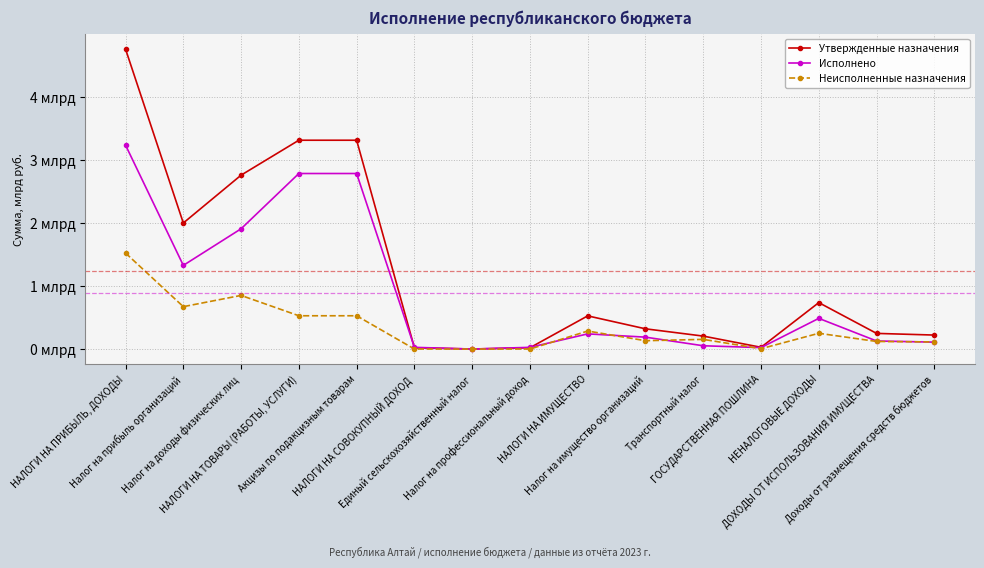

What is the maximum value for Неисполненные назначения?

1.5